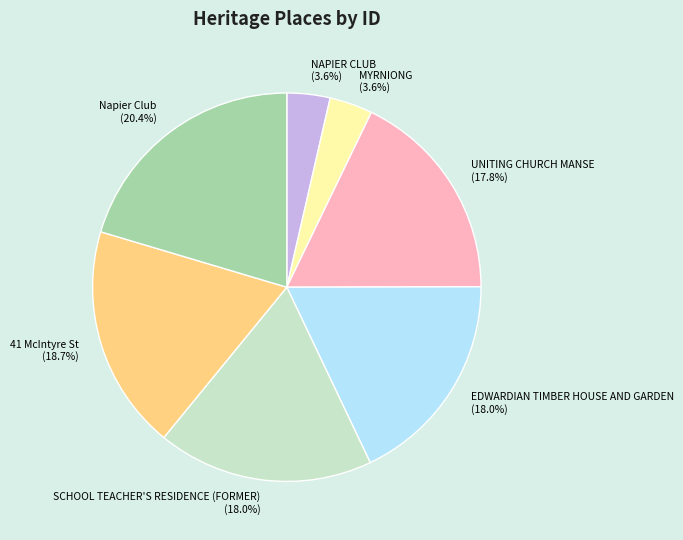

Does UNITING CHURCH MANSE represent more than half of the total?

No